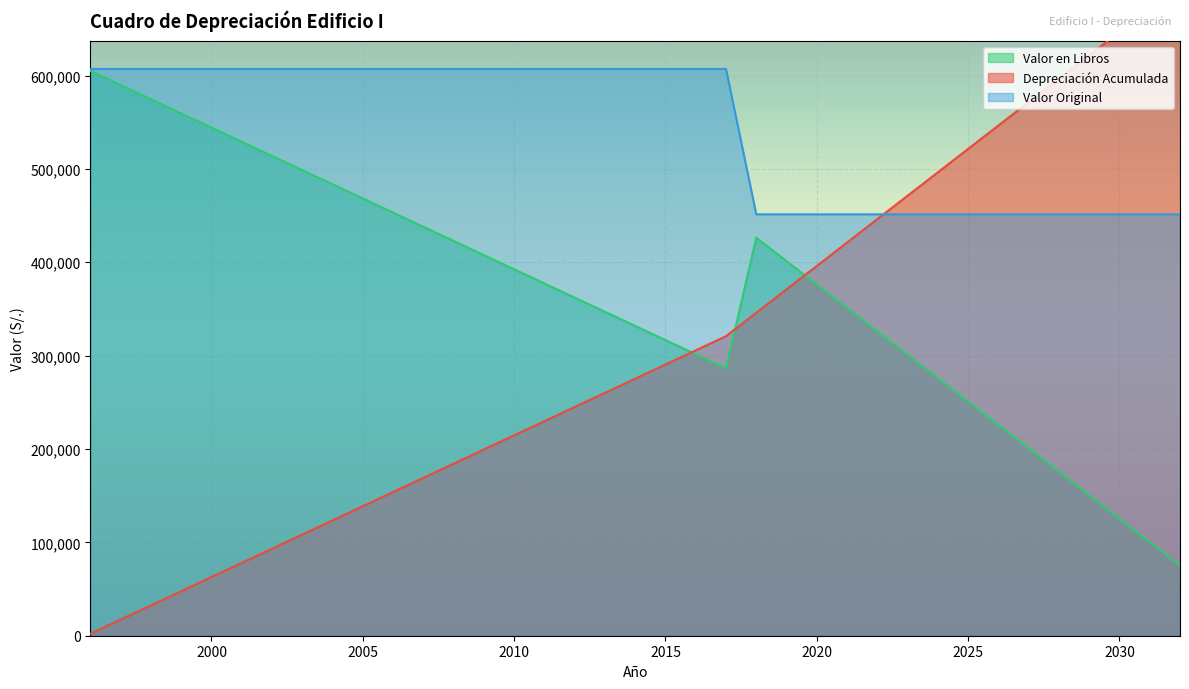

Is it true that Valor Original equals 849352.4 at 1999?

False